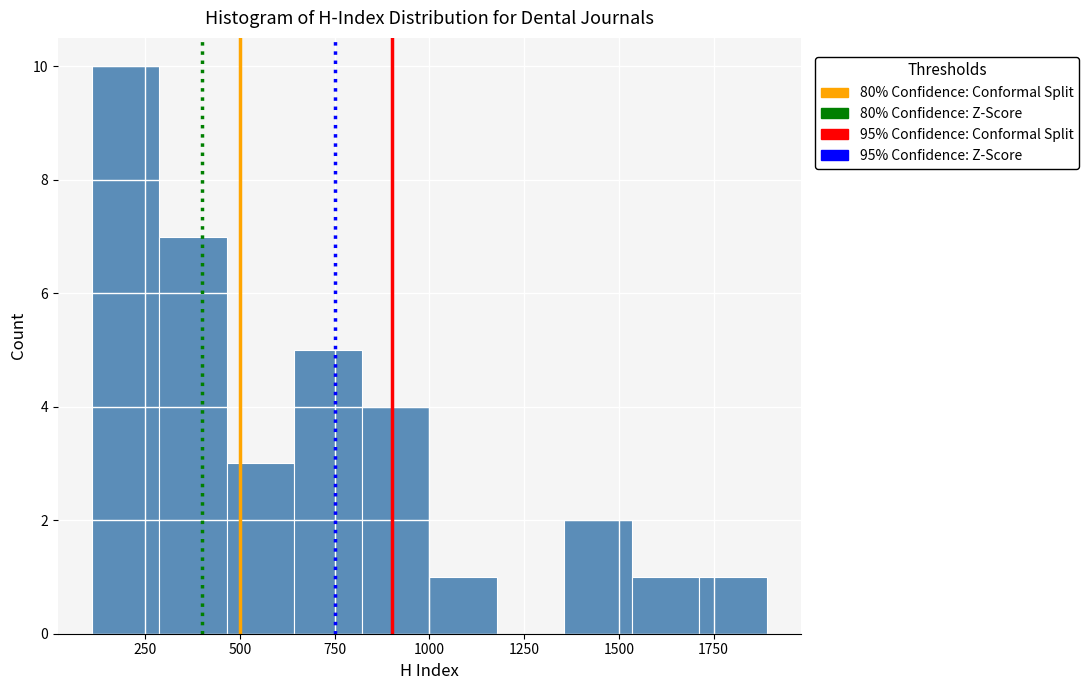

Read against the x-axis, roughly where is the centre of the tallest bar?

200